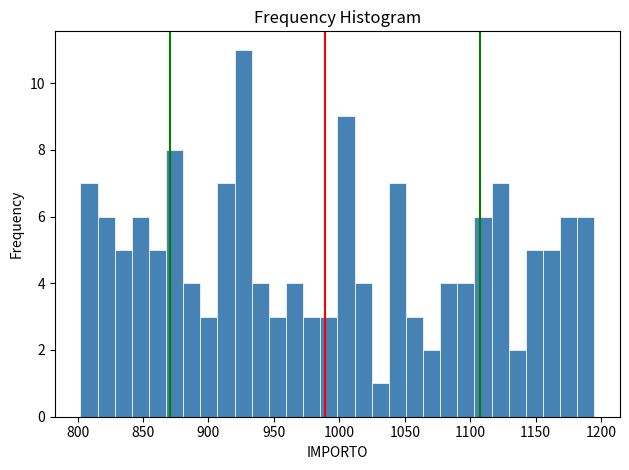

Around what value on the x-axis is the tallest bar? Give the approximate position of its centre, as read against the axis.

925